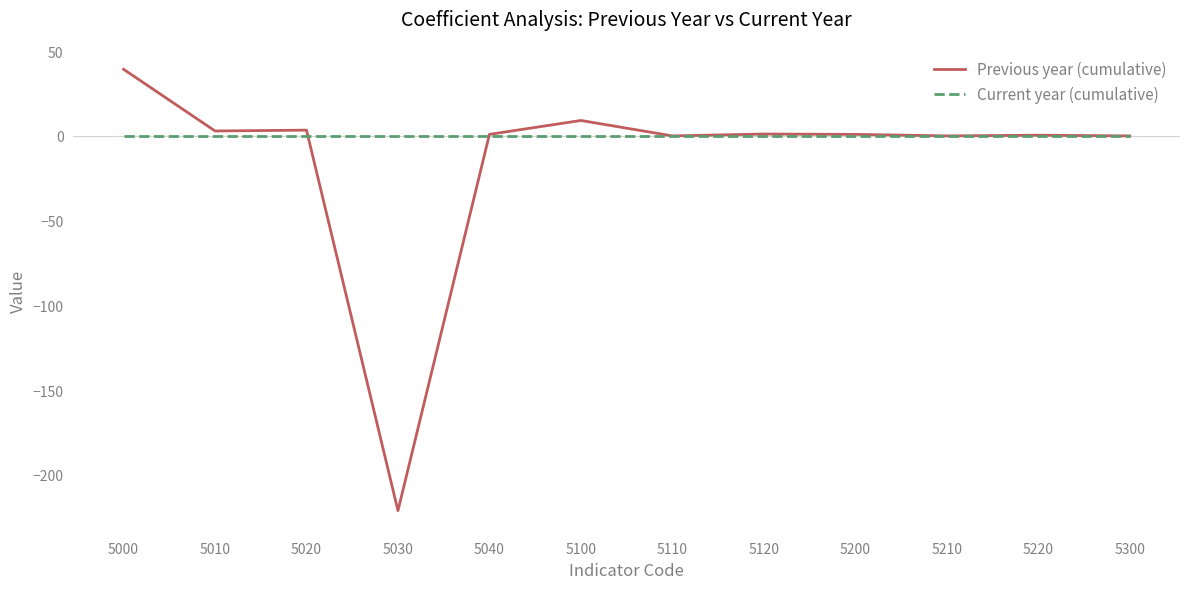

At which label does Previous year (cumulative) reach its peak?

5000